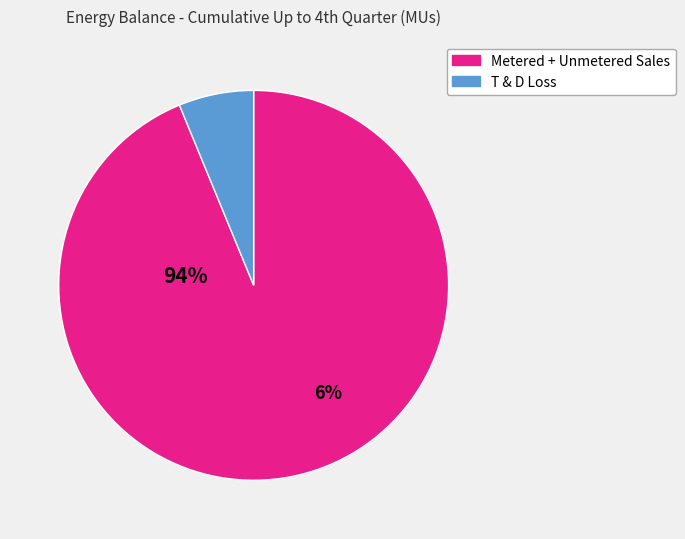

Does any single category account for the majority?

Yes